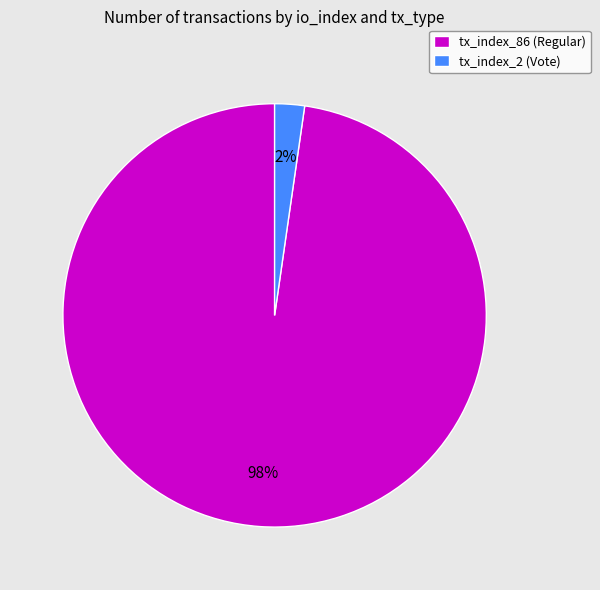

Between tx_index_2 (Vote) and tx_index_86 (Regular), which is larger?

tx_index_86 (Regular)